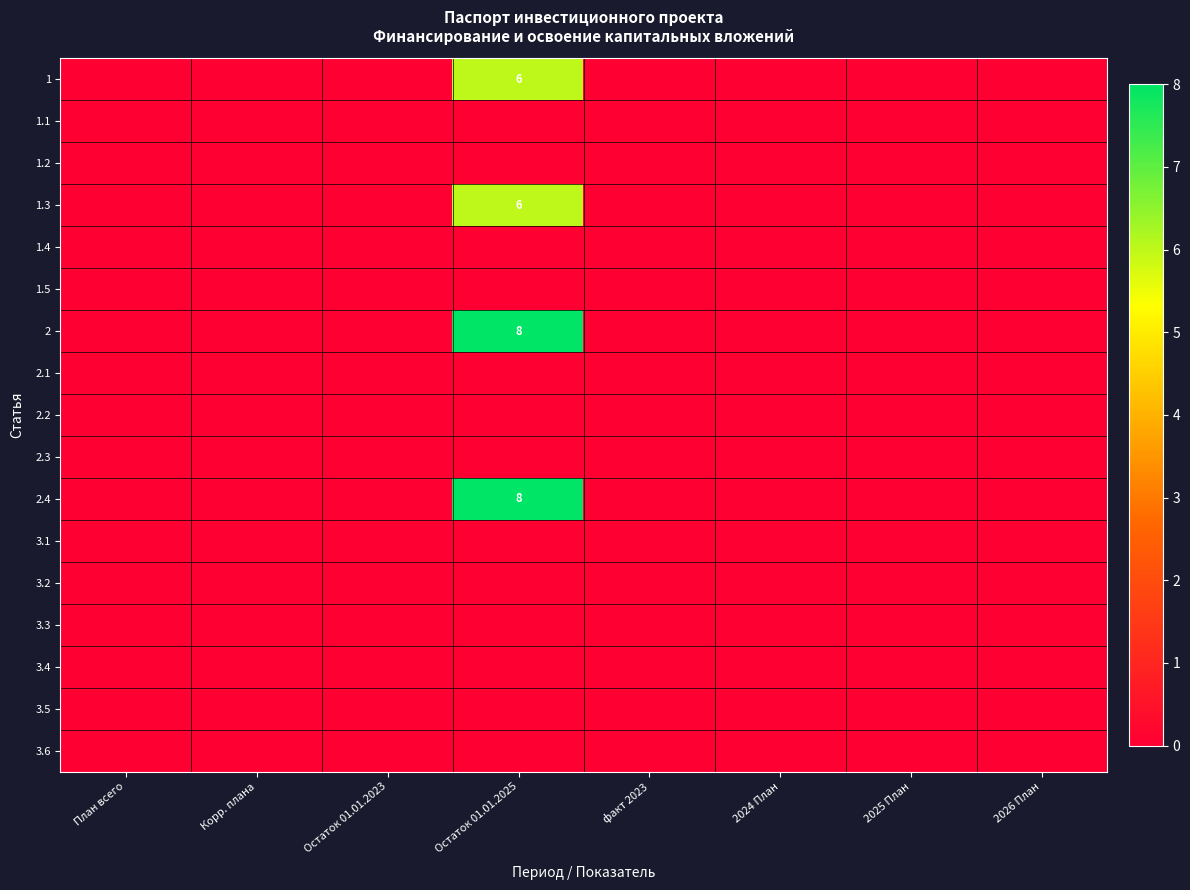

The 2 series shows 8 at Остаток 01.01.2025. True or false?

True